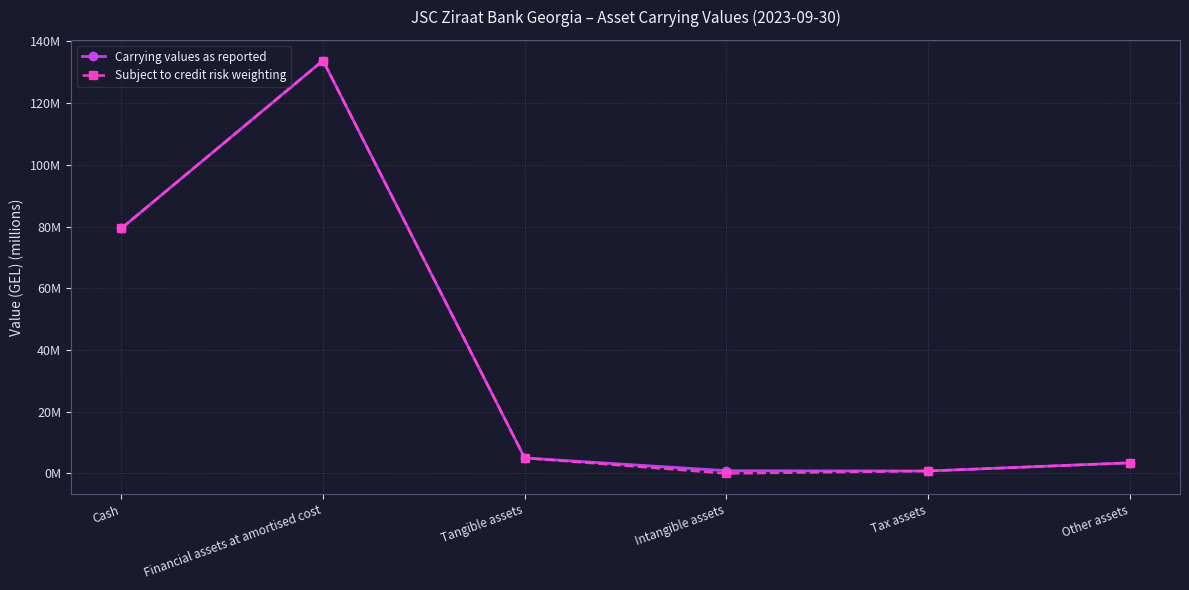

Is this an area chart (filled region under the line)?

No